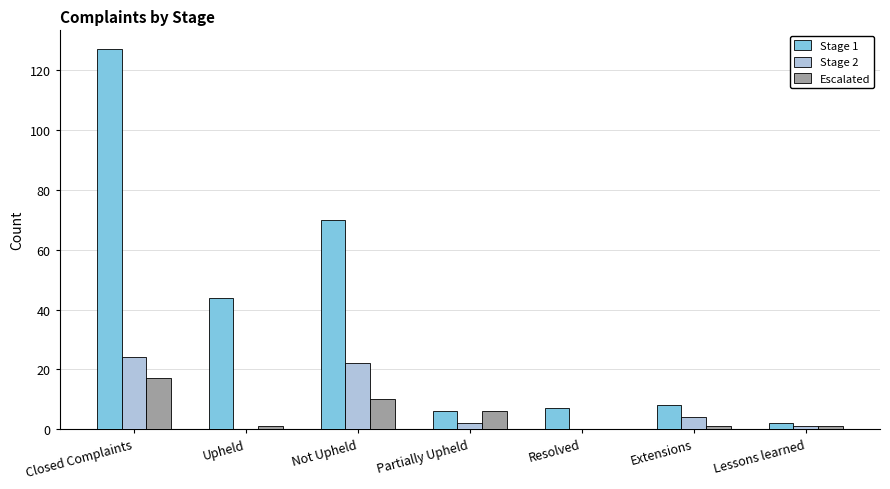

Reading right to left, list all the values displayed in this chart.

Stage 1: 2	8	7	6	70	44	127
Stage 2: 1	4	0	2	22	0	24
Escalated: 1	1	0	6	10	1	17